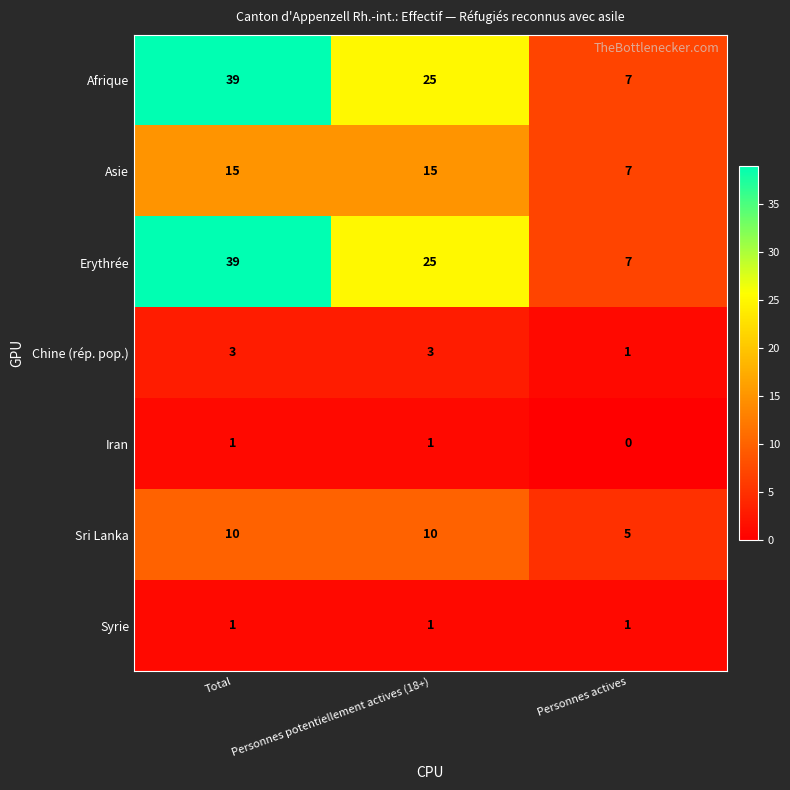

How many values in the Iran series are below 1?

1